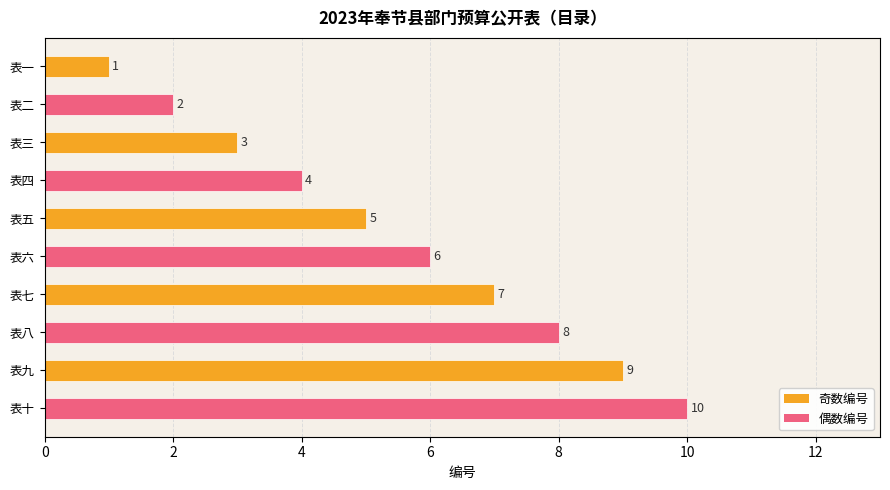

What is the greatest value displayed?

10